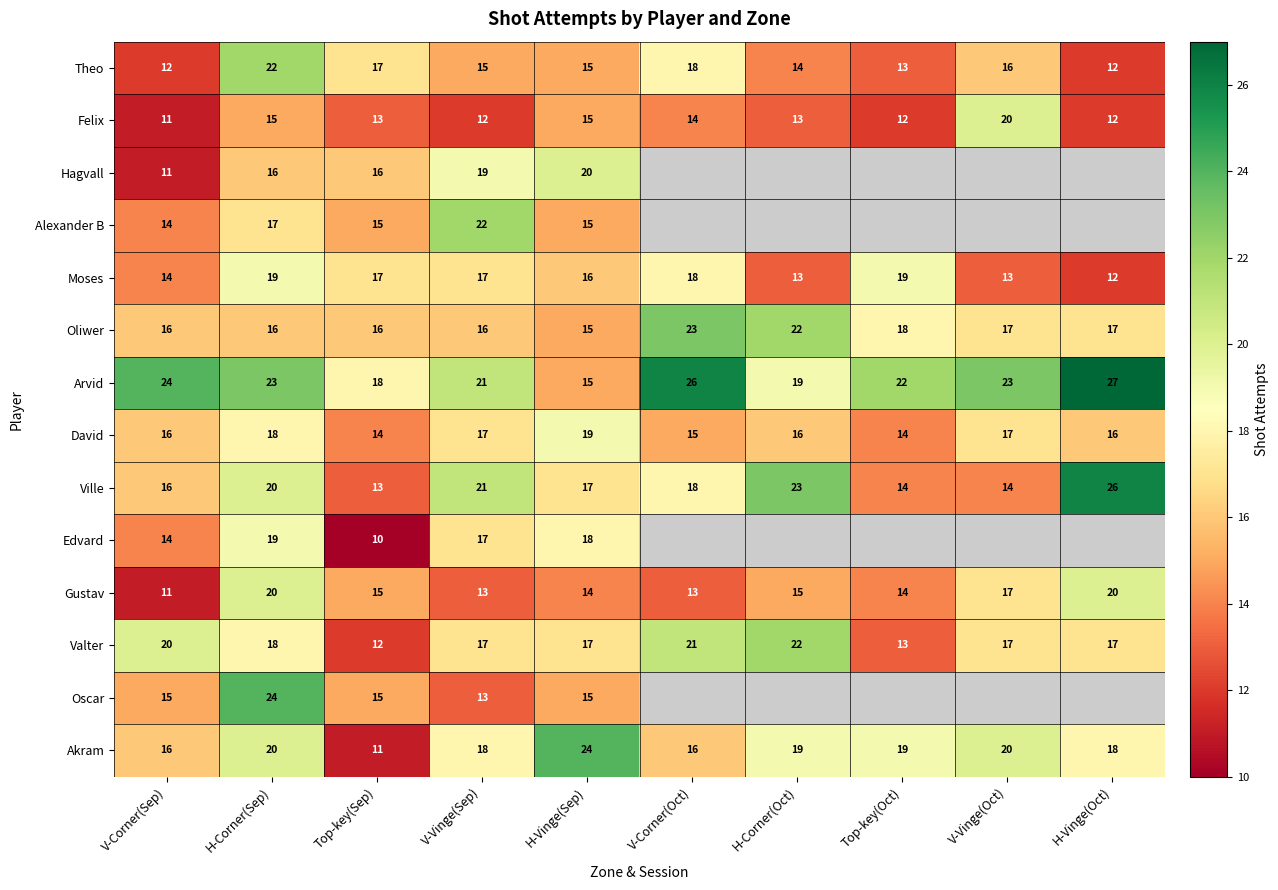

Is it true that Theo equals 22 at H-Corner(Sep)?

True